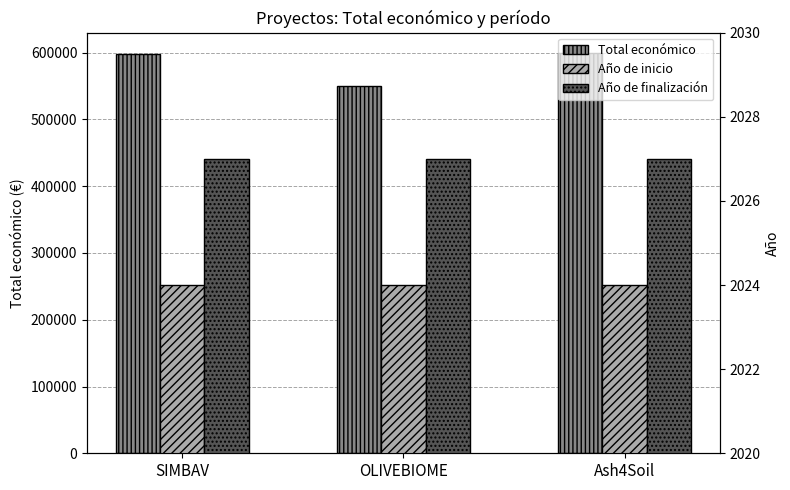

At how many categories does at least one series exceed 83448?

3